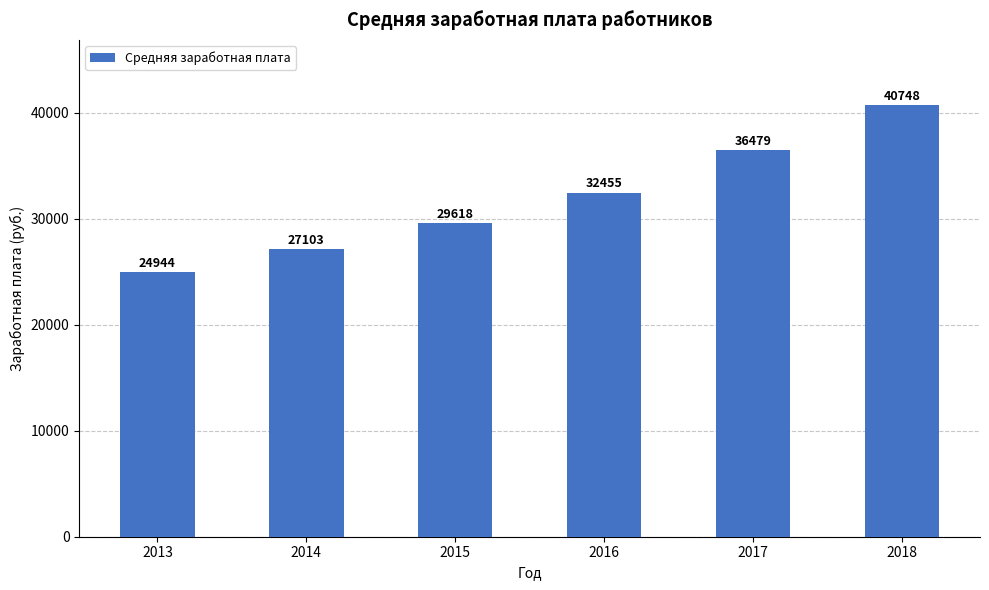

What is the difference between the maximum and minimum values?

15804